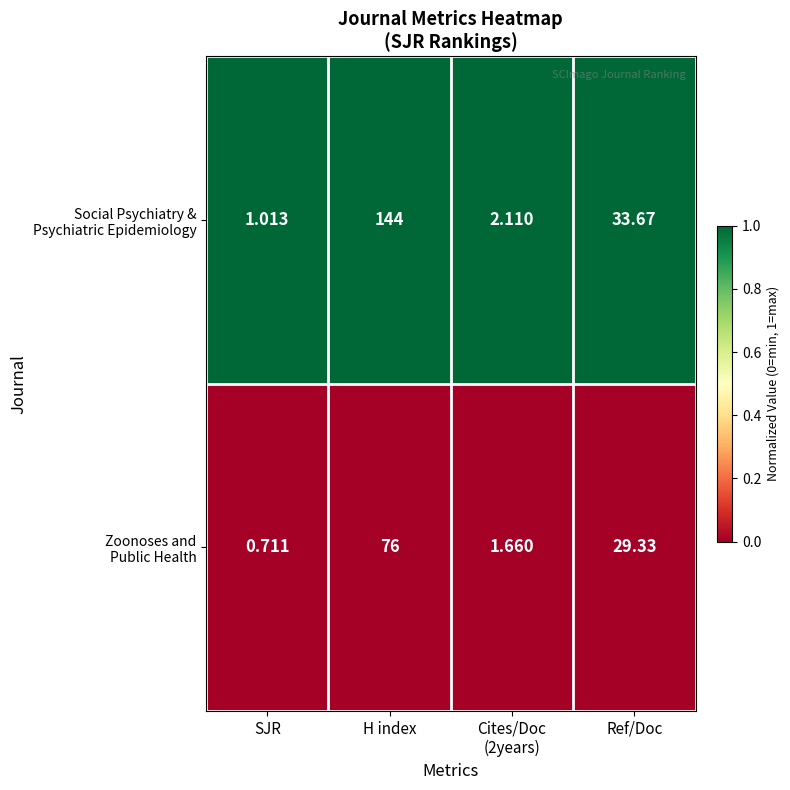

At which category is the sum across all series the highest?

H index